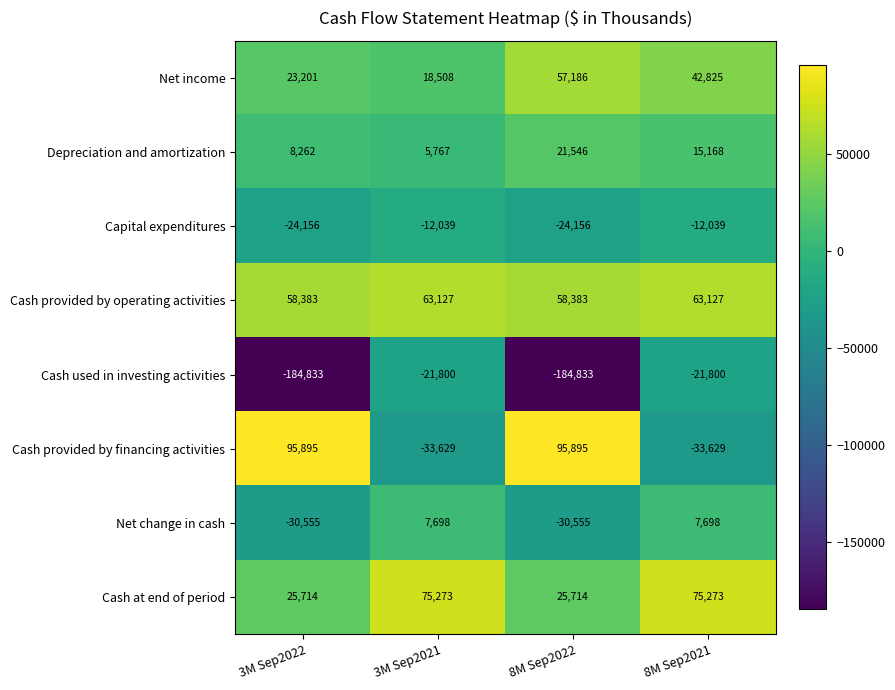

What is the approximate value of Net income at 8M Sep2021?

42825